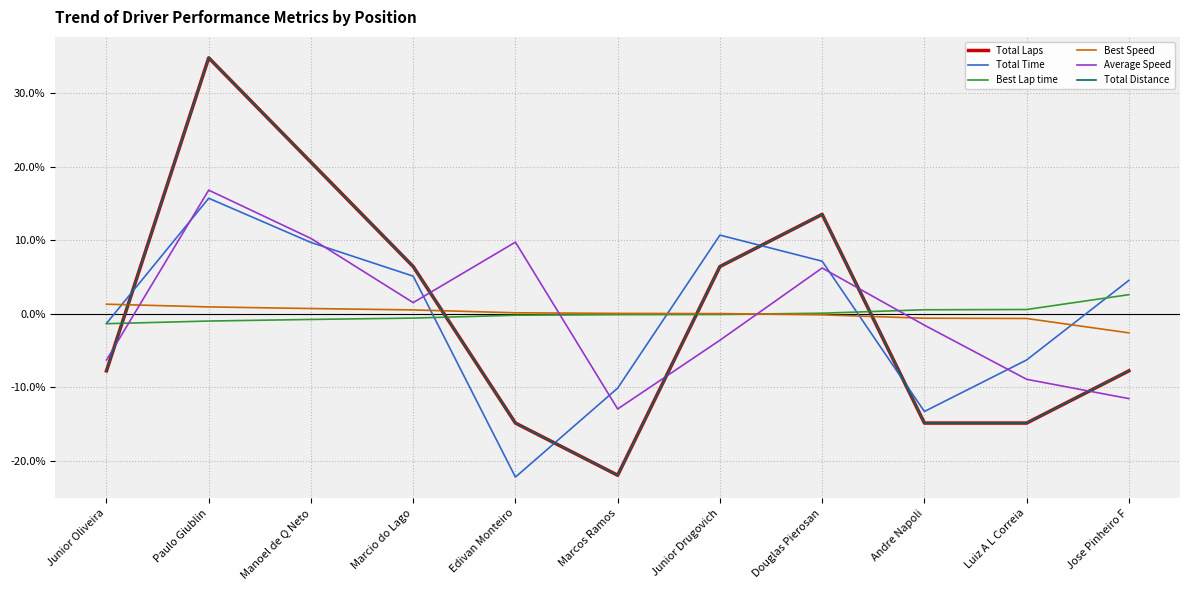

After their last crossing, which series has the higher values: Best Speed or Average Speed?

Best Speed